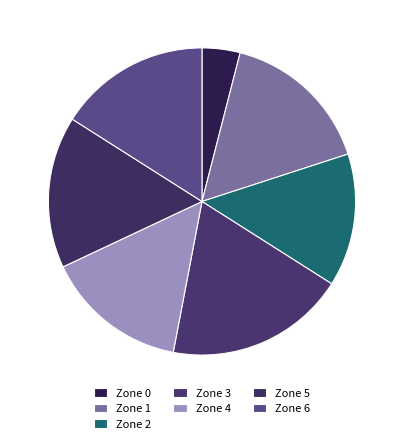

What percentage is the Zone 4 slice, to the nearest percent?

15%